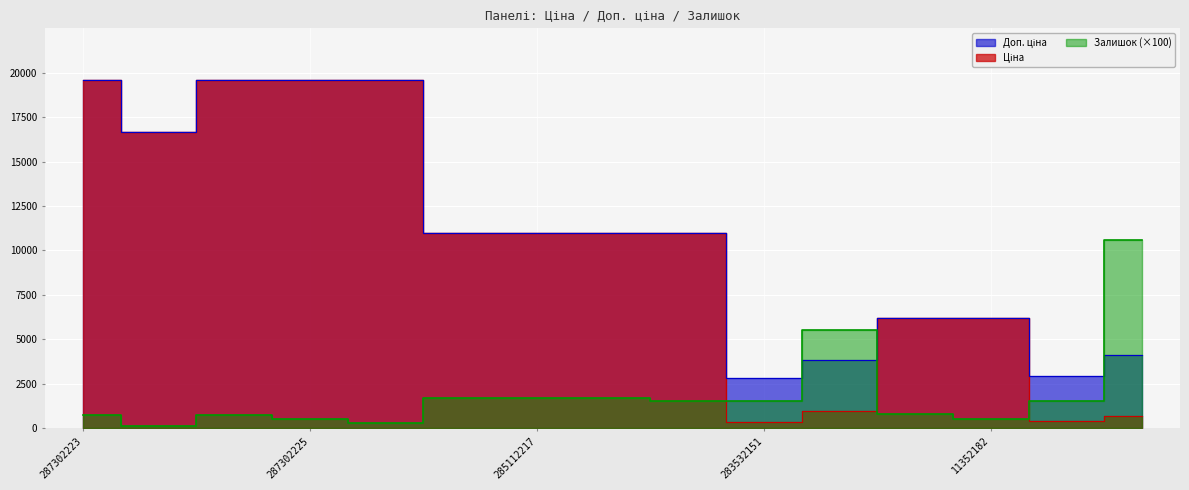

Reading right to left, what are all the values shown in this chart?

Ціна: 283502182=680.4	283522151=362.1	11352182=6182.6	11352184=6182.6	283892151=958.4	283532151=352.6	285111912=10964.4	285111961=10964.4	285112217=10964.4	285112220=10964.4	287302224=19564.9	287302225=19564.9	287302226=19564.9	287292222=16636.8	287302223=19564.9
Доп. ціна: 283502182=4082.3	283522151=2896.6	11352182=6182.6	11352184=6182.6	283892151=3833.8	283532151=2821.2	285111912=10964.4	285111961=10964.4	285112217=10964.4	285112220=10964.4	287302224=19564.9	287302225=19564.9	287302226=19564.9	287292222=16636.8	287302223=19564.9
Залишок: 283502182=10600.0	283522151=1500.0	11352182=500.0	11352184=800.0	283892151=5500.0	283532151=1500.0	285111912=1500.0	285111961=1700.0	285112217=1700.0	285112220=1700.0	287302224=300.0	287302225=500.0	287302226=700.0	287292222=100.0	287302223=700.0